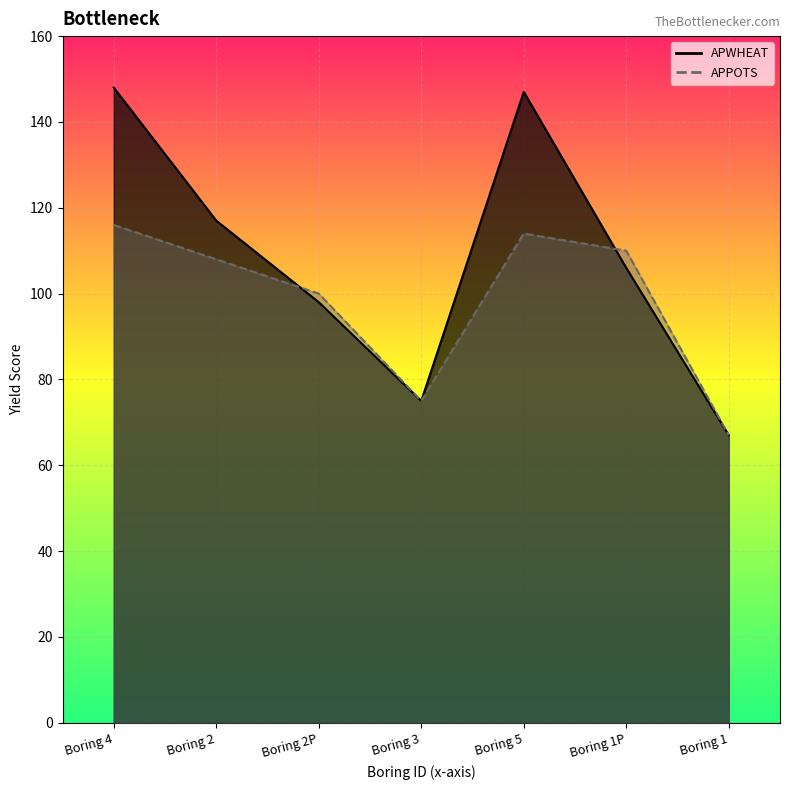

The APPOTS series shows 49 at Boring 2. True or false?

False